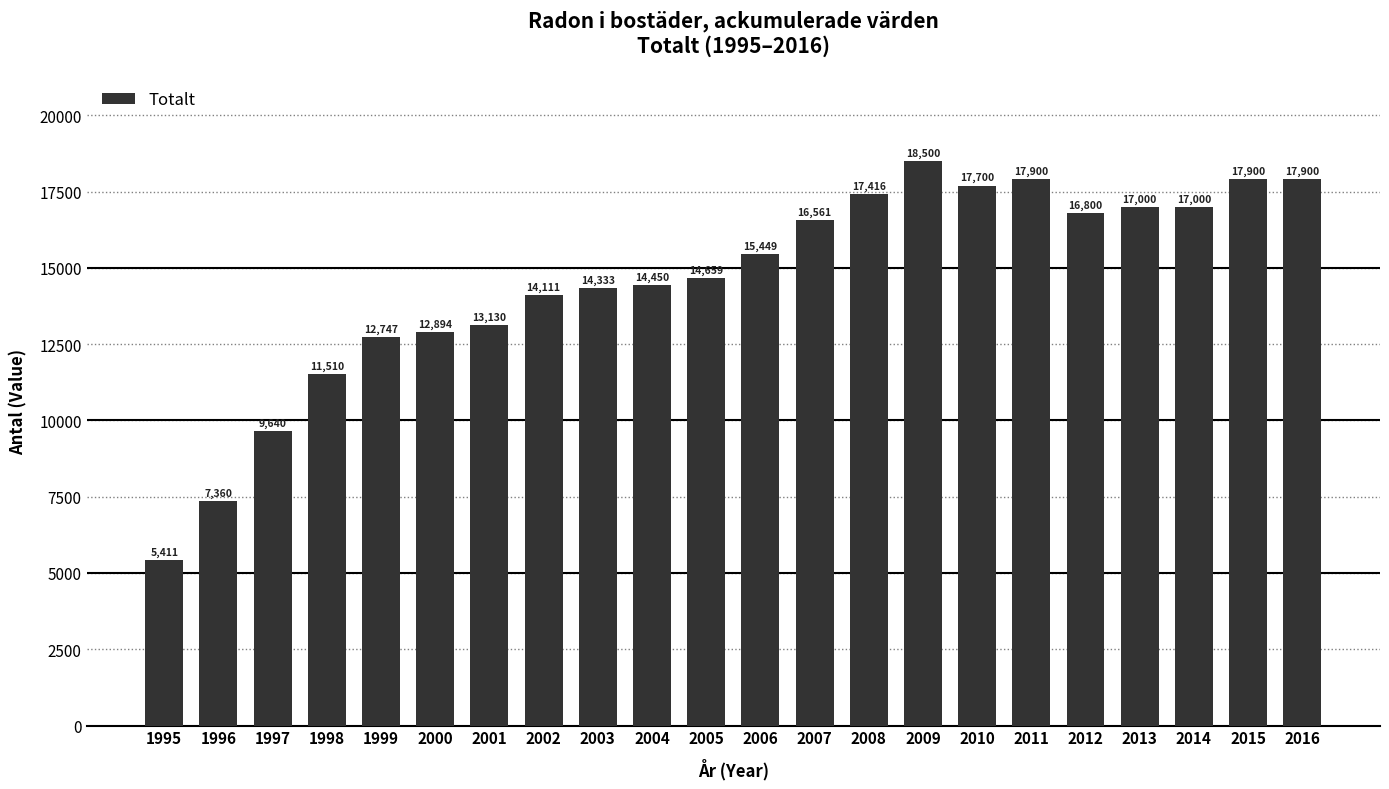

What is the sum of all values?

320371